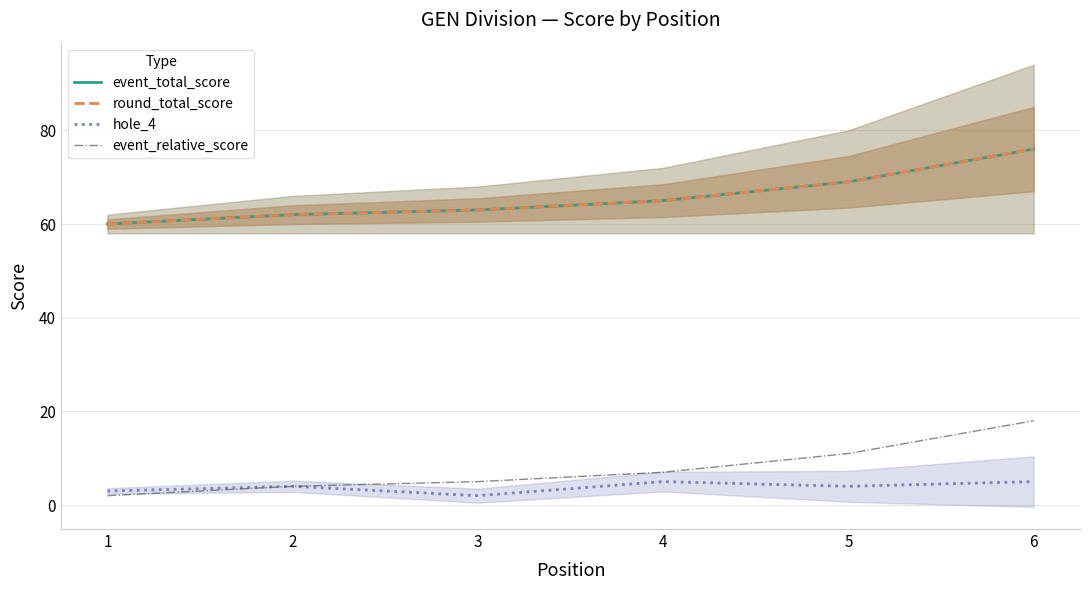

What is the value of the round_total_score point at the 5th from the left?

69